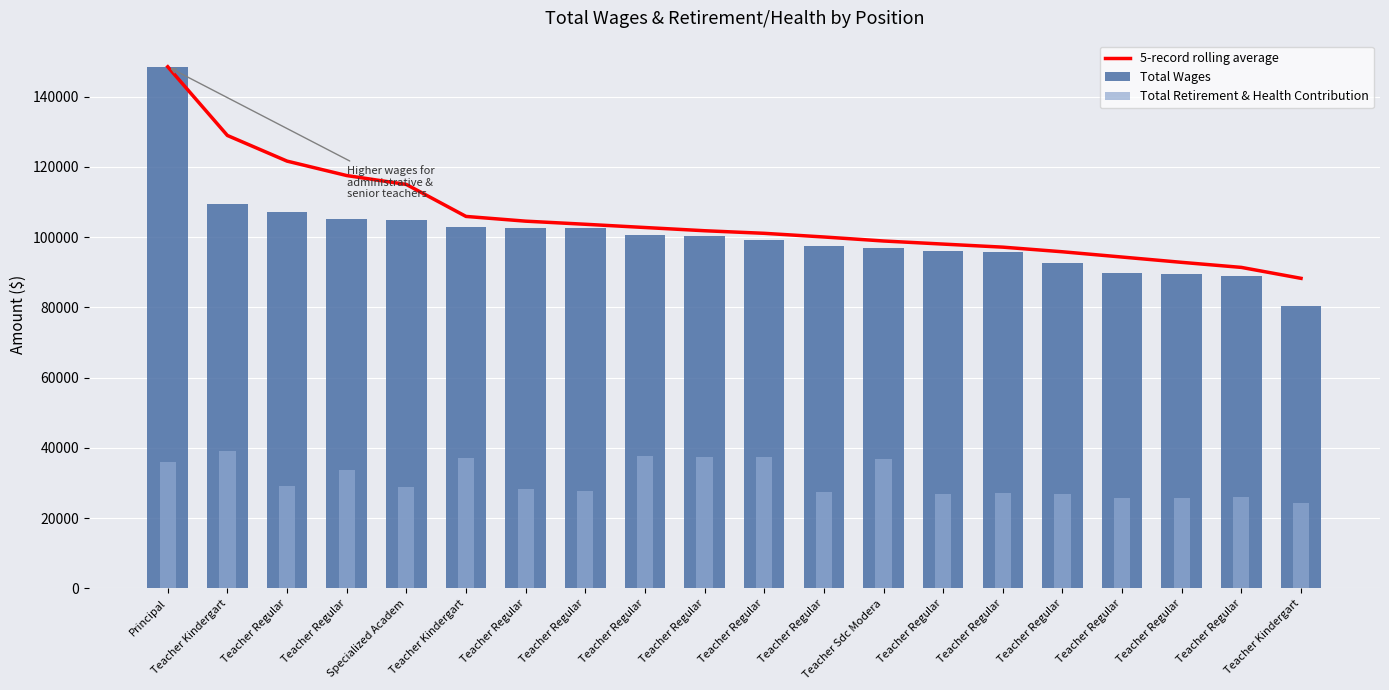

The Total Retirement & Health Contribution series shows 36956.0 at Teacher Sdc Modera. True or false?

True